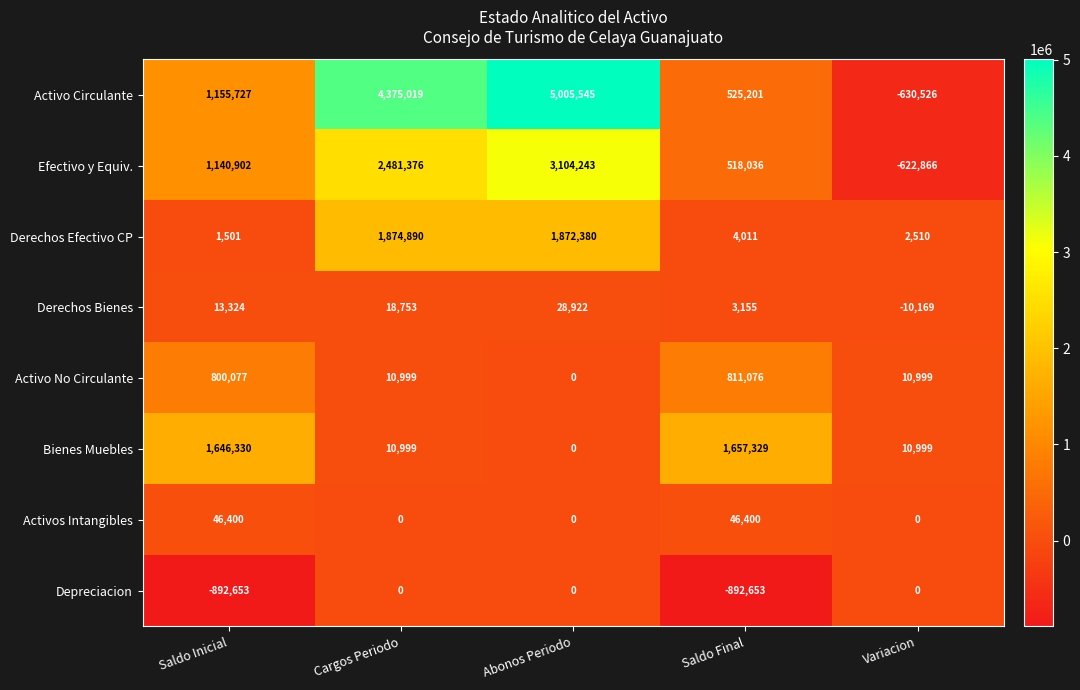

At which category is the sum across all series the highest?

Abonos Periodo